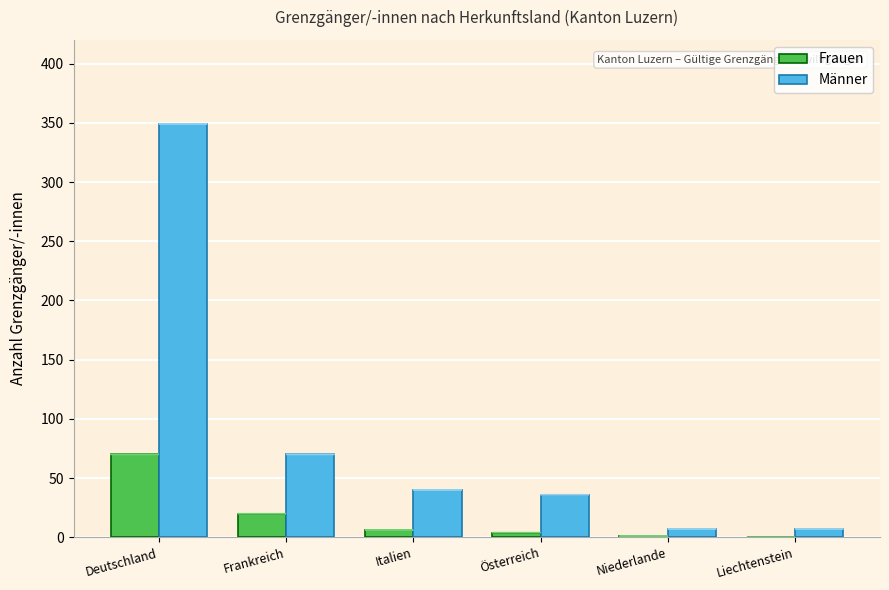

The value of Männer at Österreich is 36. True or false?

True